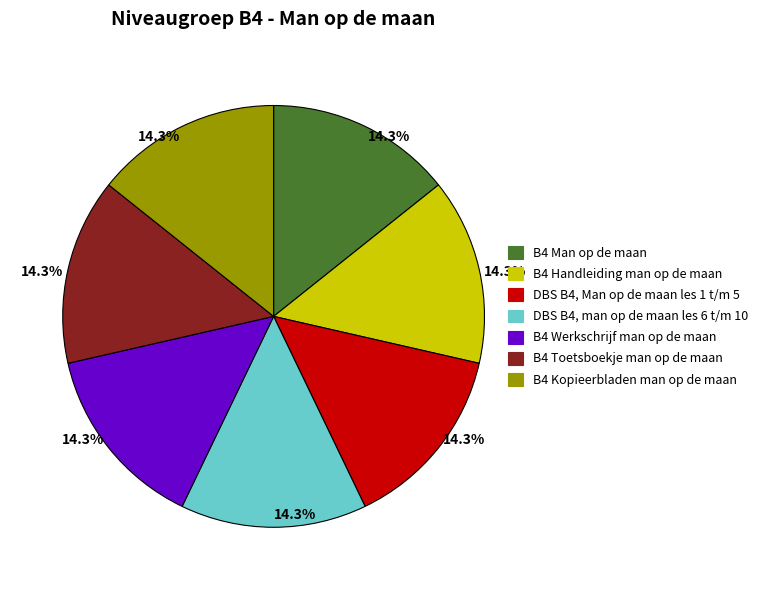

Is there any slice that represents more than half of the pie?

No